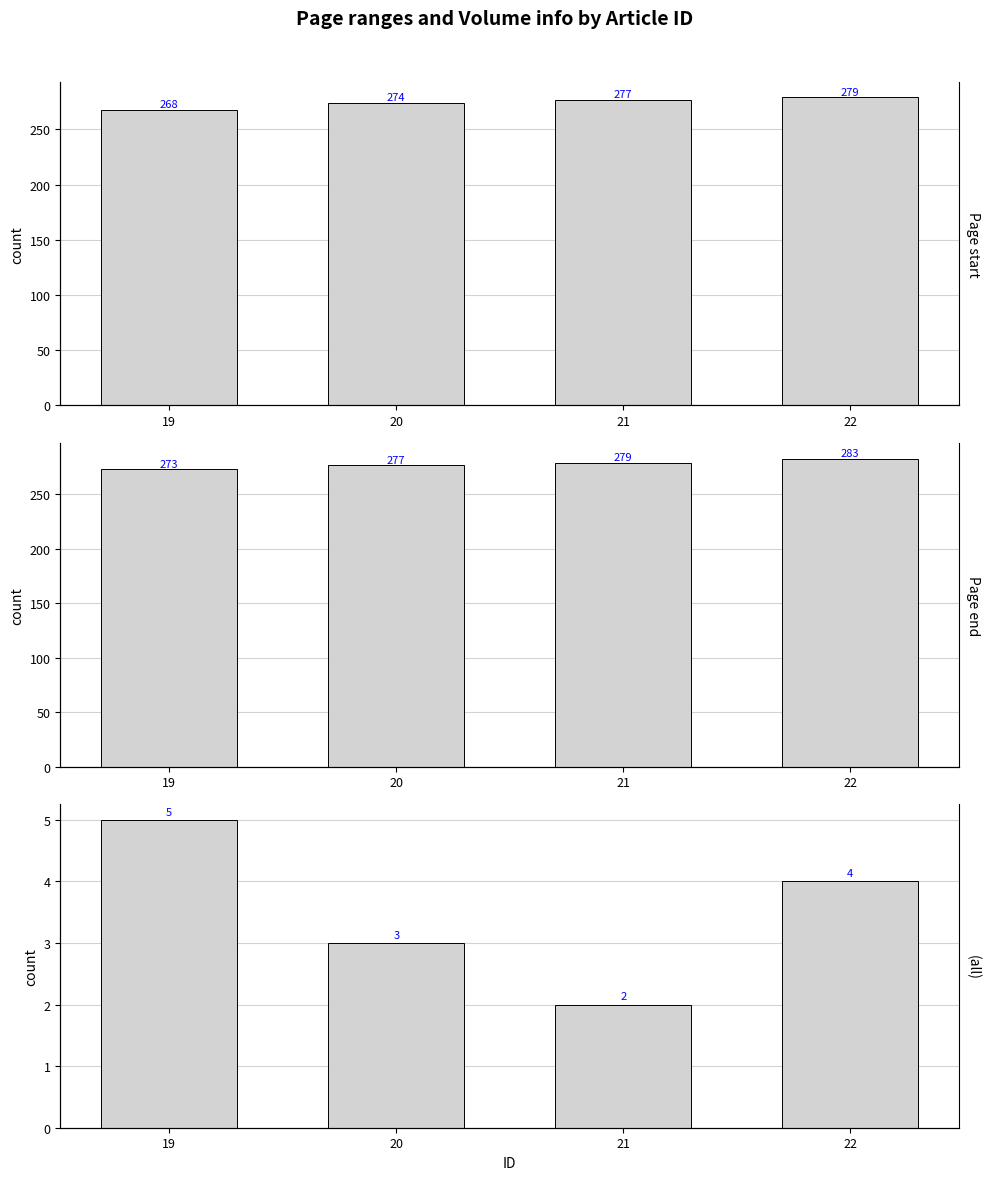

Which series has the largest total across all categories?

Page end